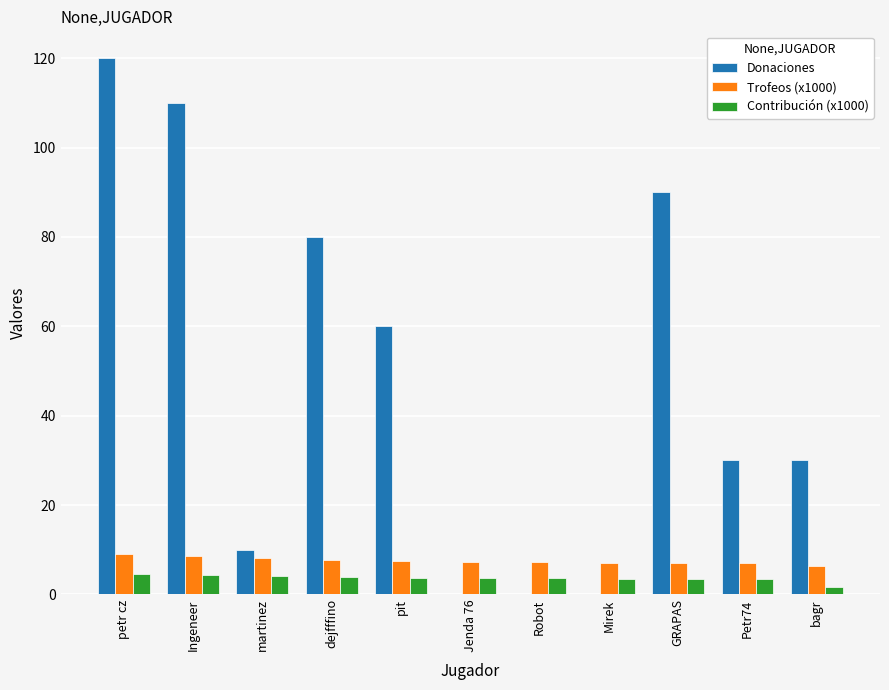

The Contribución (x1000) series shows 4.5 at petr cz. True or false?

True